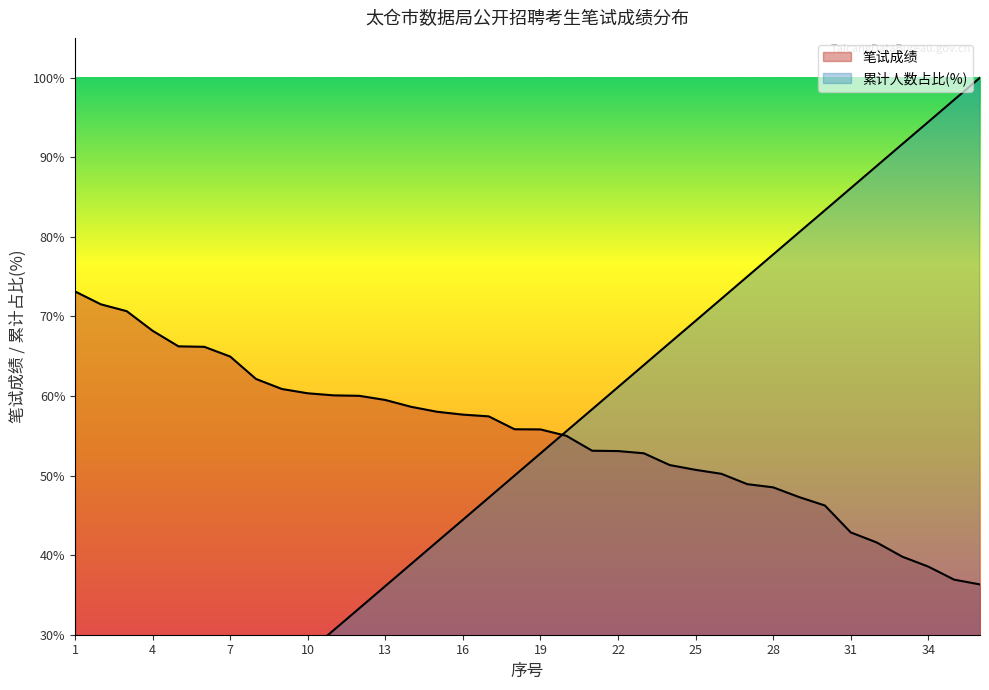

At which label does 笔试成绩 first exceed 55?

1